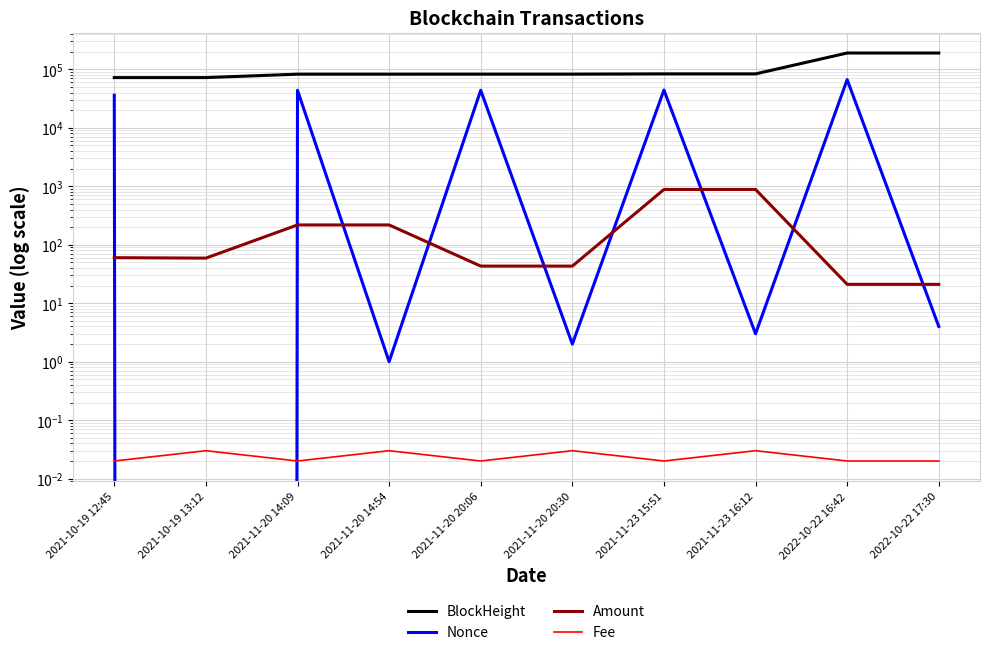

Is it true that Fee equals 0.0 at 2022-10-22 16:42?

False